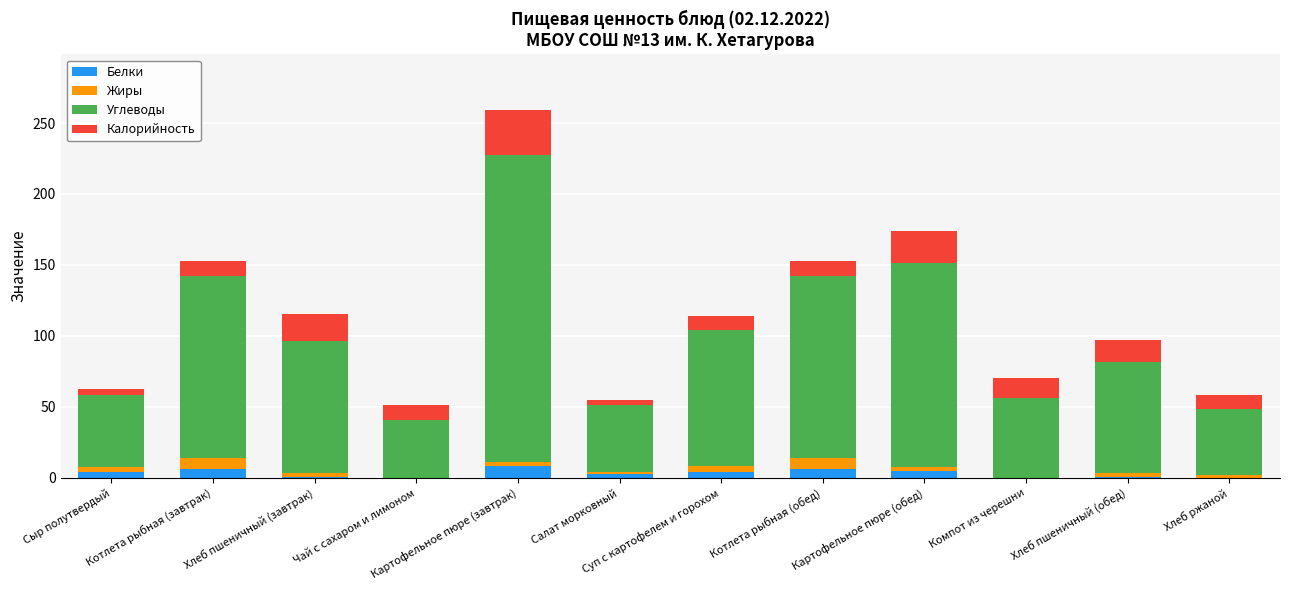

At which category is the sum across all series the highest?

Картофельное пюре (завтрак)